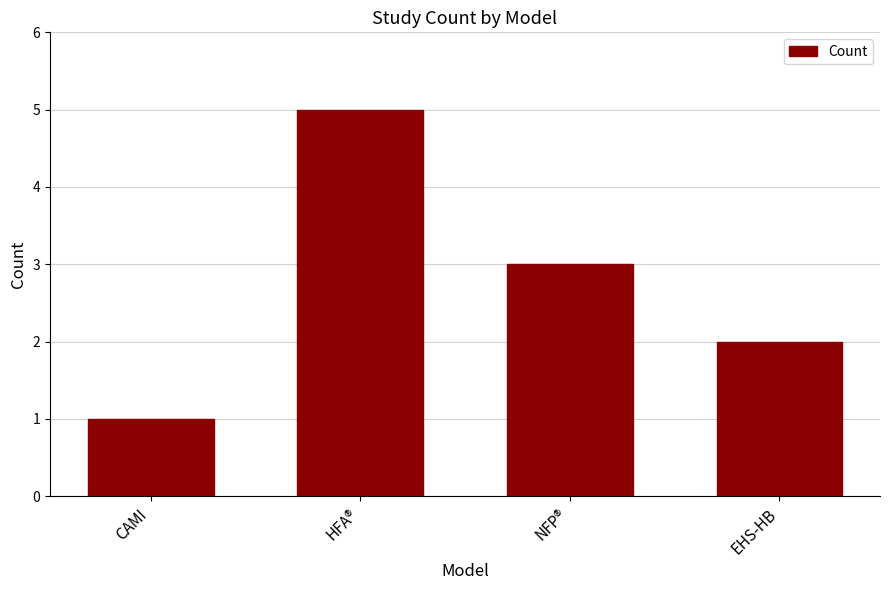

Reading right to left, transcribe all the data shown in this chart.

EHS-HB=2	NFP®=3	HFA®=5	CAMI=1